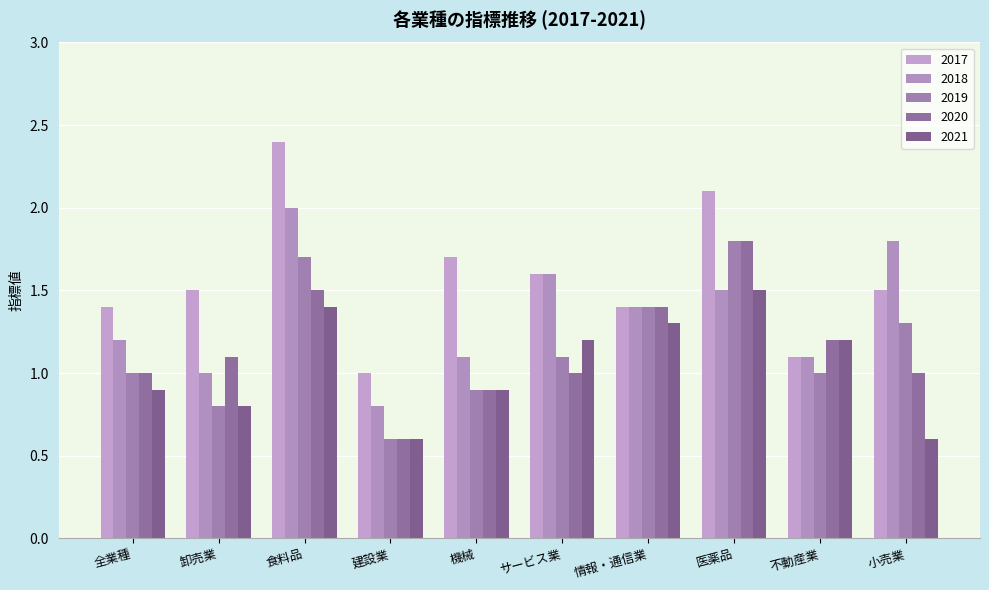

List the labels in order of 2019 value, largest first.

医薬品, 食料品, 情報・通信業, 小売業, サービス業, 全業種, 不動産業, 機械, 卸売業, 建設業